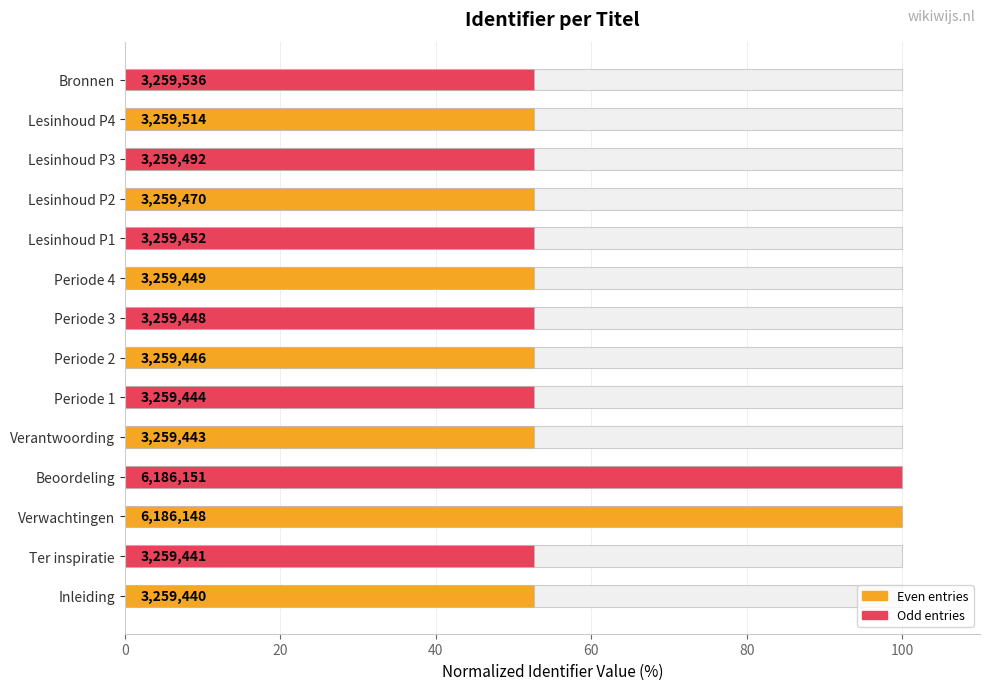

How many bars are there in total?

14